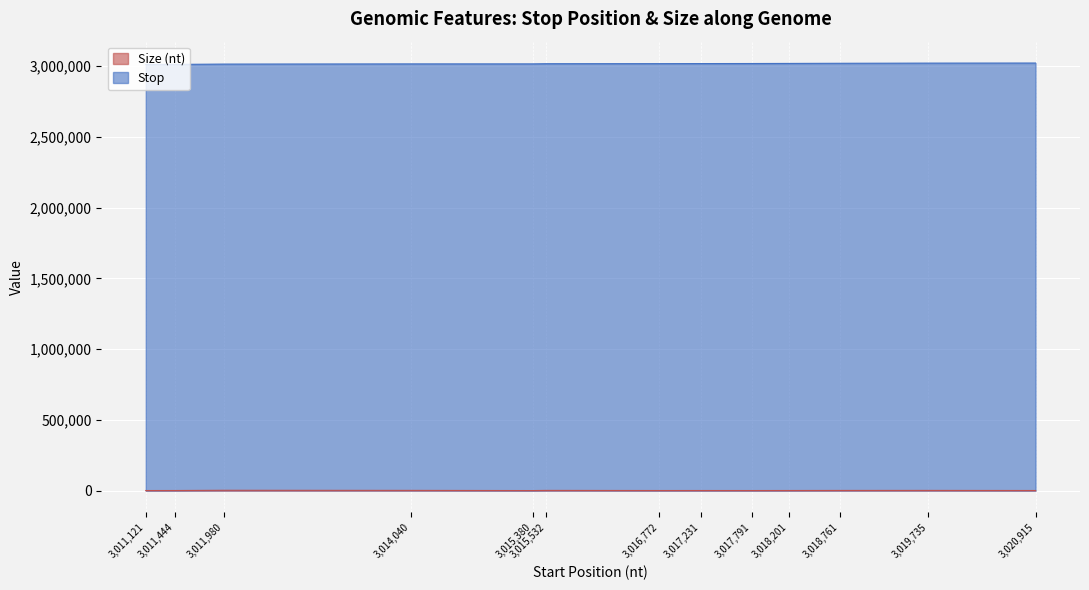

What is the difference between the Size (nt) values at 3011980 and 3011444?

1551